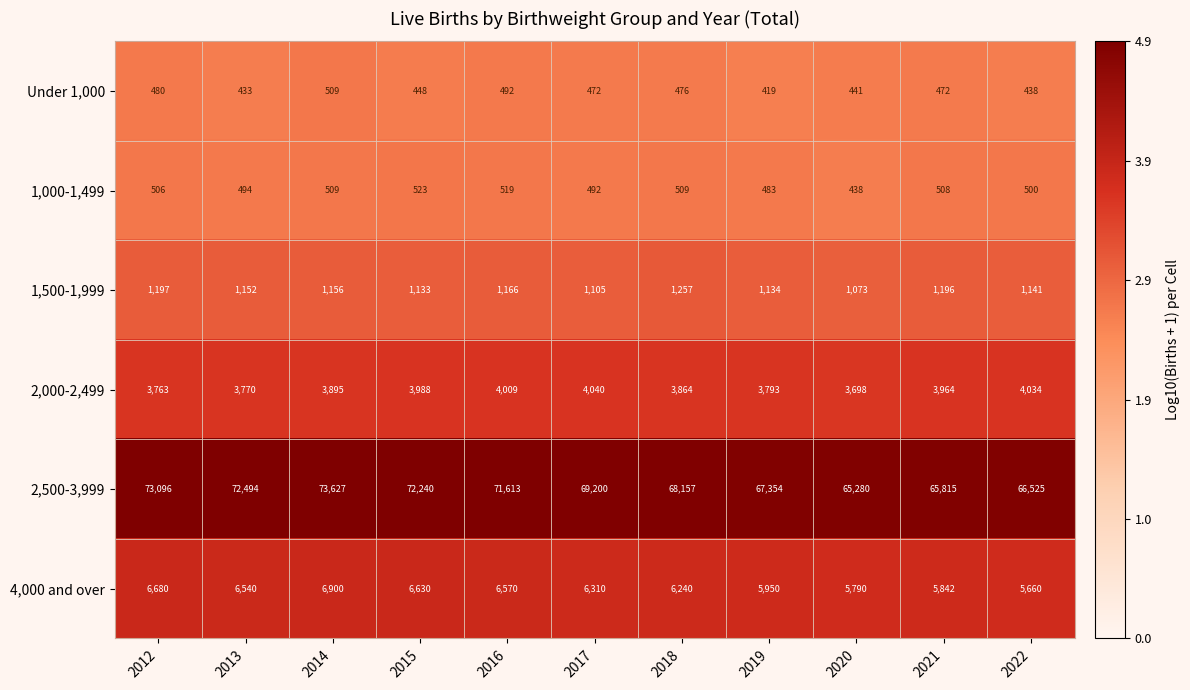

Which series has the largest total across all categories?

2,500-3,999